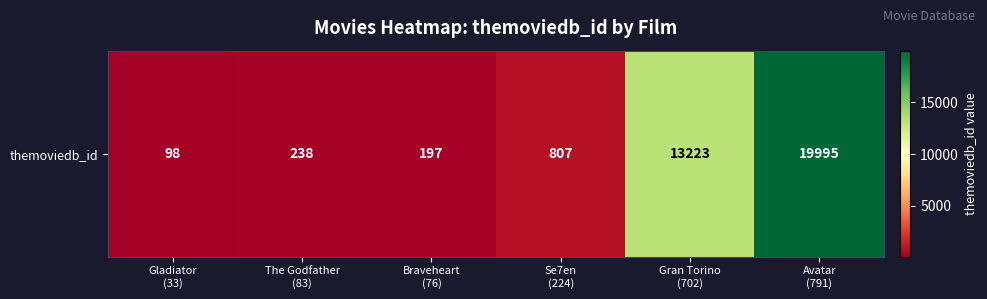

List the labels in order of value, largest first.

Avatar
(791), Gran Torino
(702), Se7en
(224), The Godfather
(83), Braveheart
(76), Gladiator
(33)